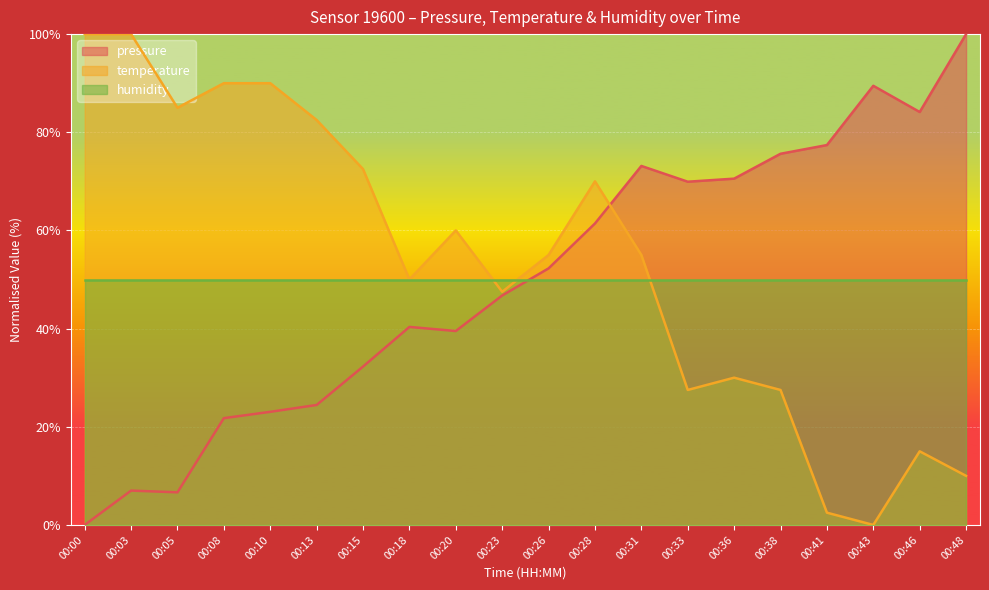

Rank the categories by pressure value from highest to lowest.

00:48, 00:43, 00:46, 00:41, 00:38, 00:31, 00:36, 00:33, 00:28, 00:26, 00:23, 00:18, 00:20, 00:15, 00:13, 00:10, 00:08, 00:03, 00:05, 00:00